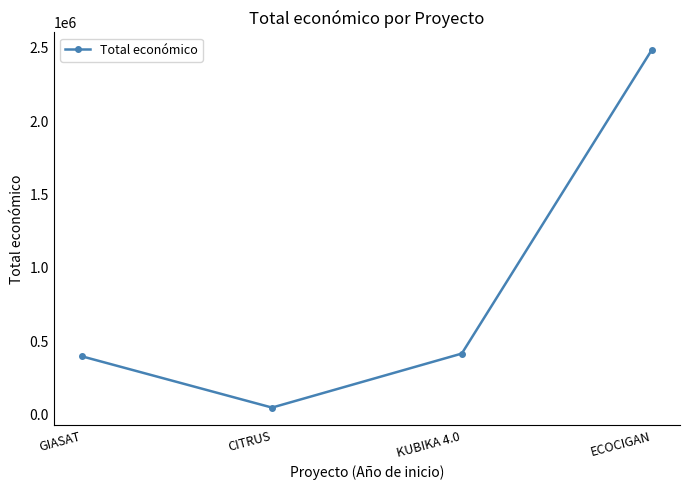

What is the smallest value displayed?

46300